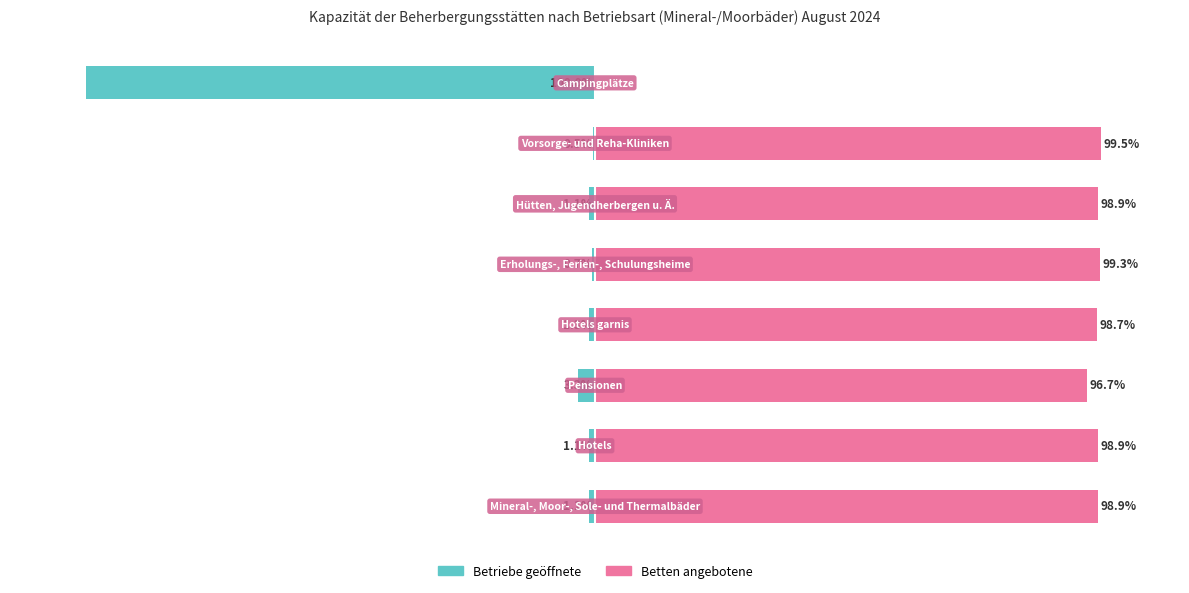

How many bars are there in total?

16